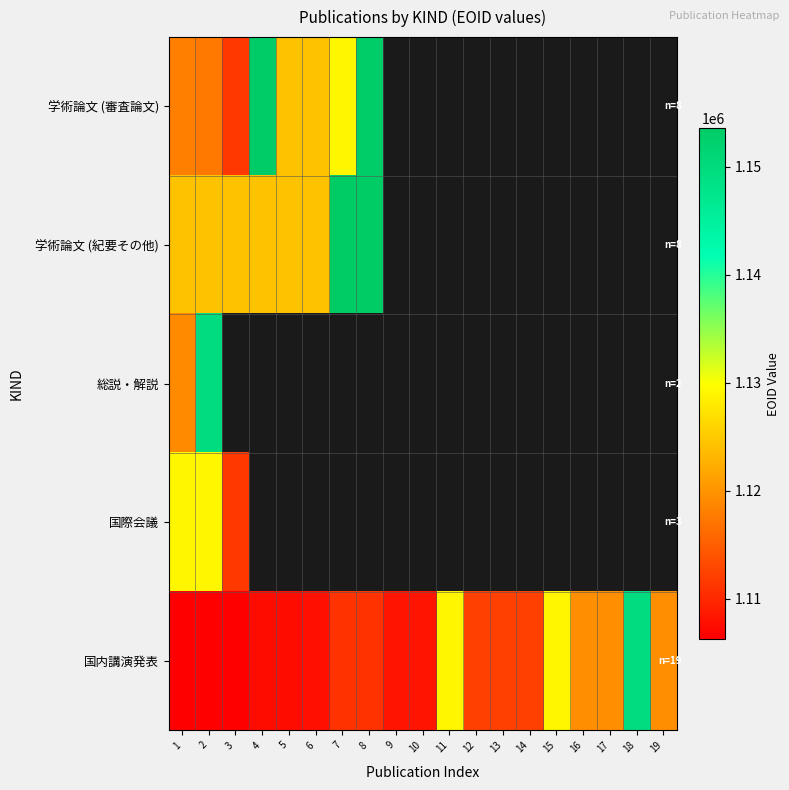

What is the sum of all 国内講演発表 values?

21183173.0